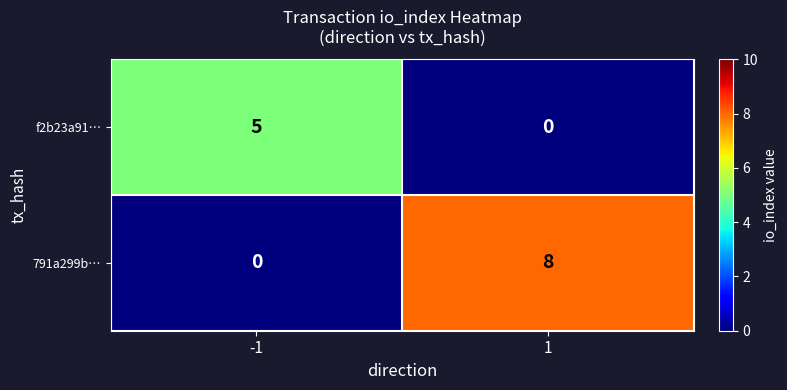

How many series are shown in this chart?

2